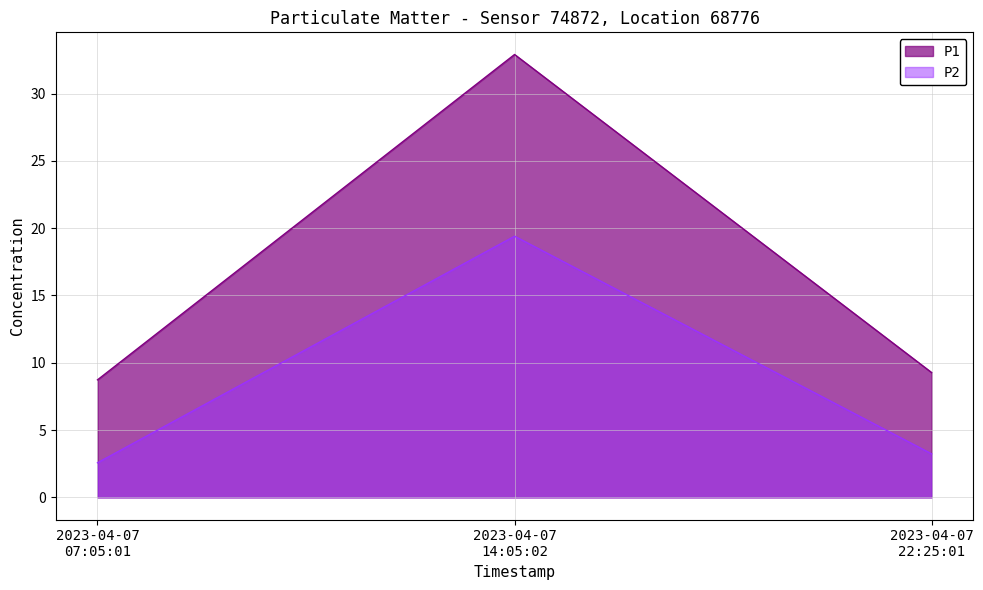

At which label is P1 closest to 20?

2023-04-07
22:25:01